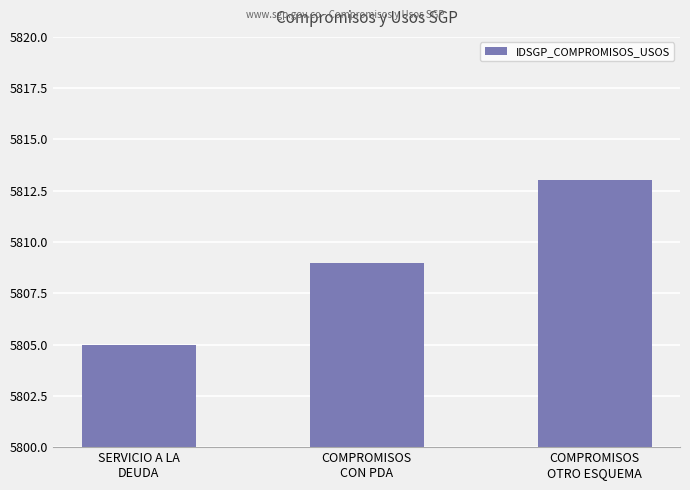

How many distinct data groups are displayed?

1